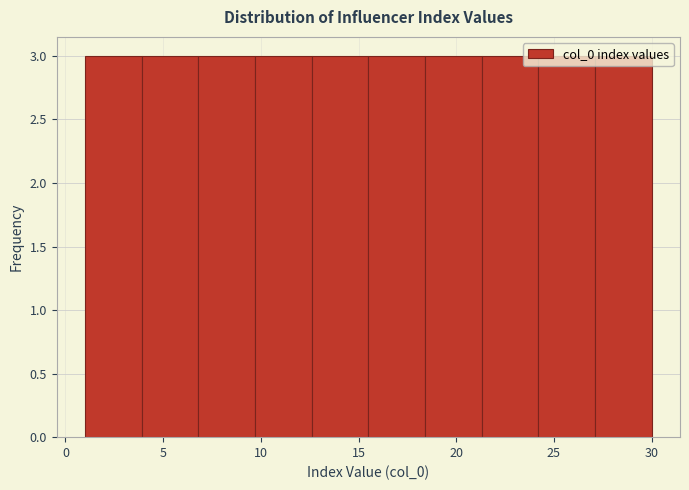

Reading left to right, transcribe this chart: for each bar, give the range it covers on the x-axis and its height. Neither the bar edges nor the heights are printed on the chart, so give them approximately, as read against the axes.

1.0 to 3.9: 3
3.9 to 6.8: 3
6.8 to 9.7: 3
9.7 to 12.6: 3
12.6 to 15.5: 3
15.5 to 18.4: 3
18.4 to 21.3: 3
21.3 to 24.2: 3
24.2 to 27.1: 3
27.1 to 30.0: 3